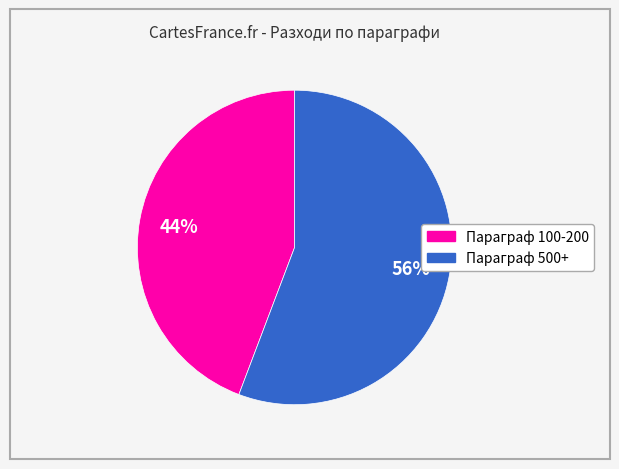

To the nearest percent, what is the average slice percentage?

50%